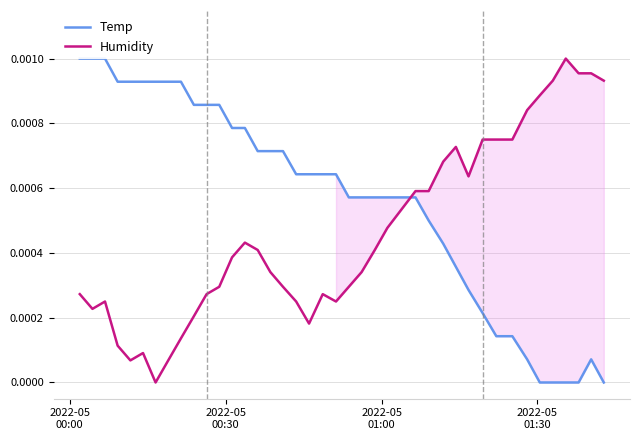

After their last crossing, which series has the higher values: Humidity or Temp?

Humidity